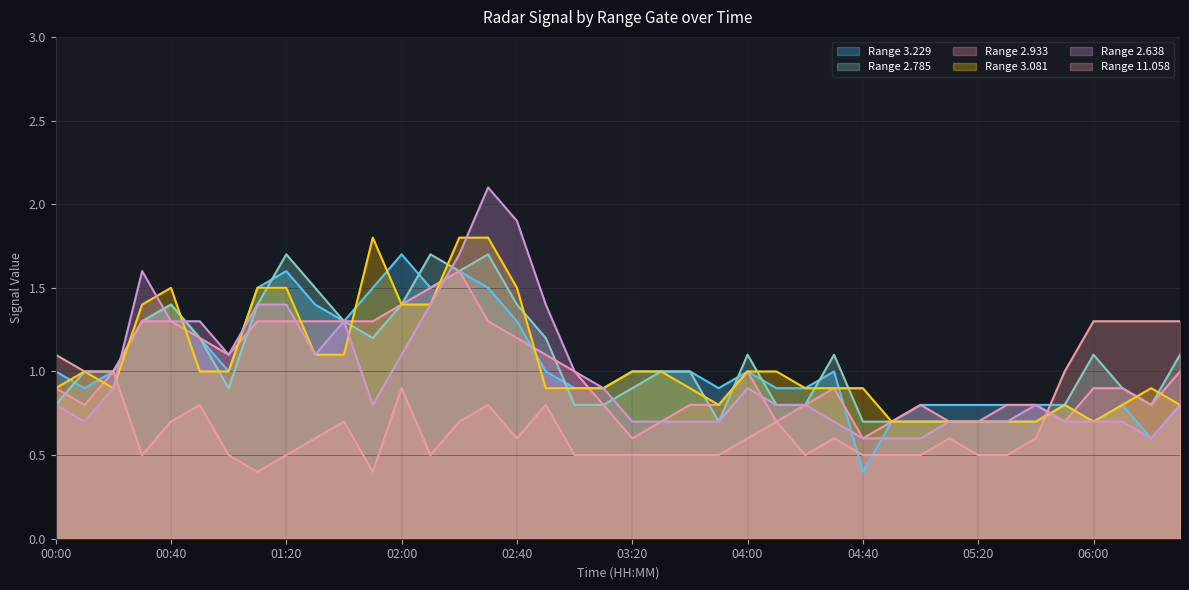

How many times do  11.058 and   2.933 cross each other?

1